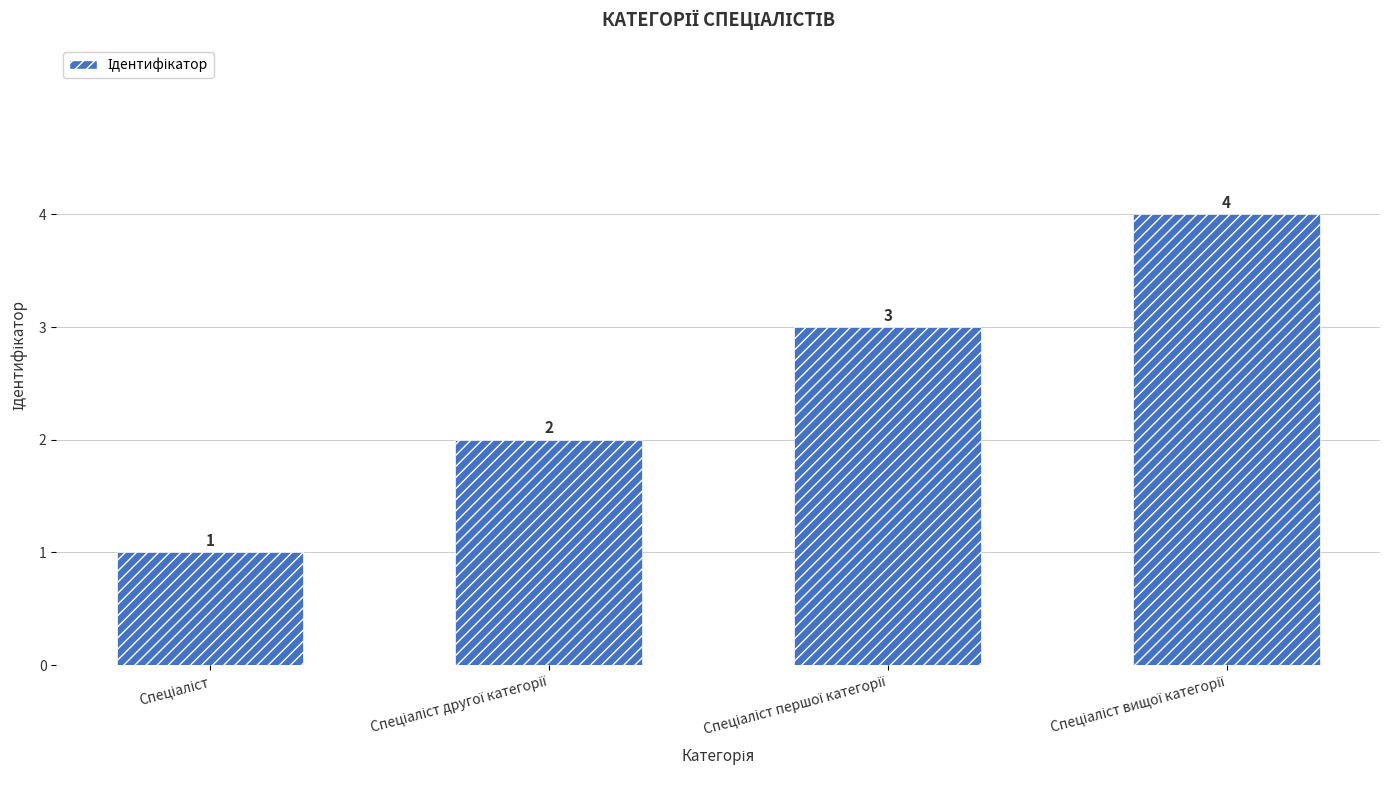

Count the values in the range 2 to 4.

3